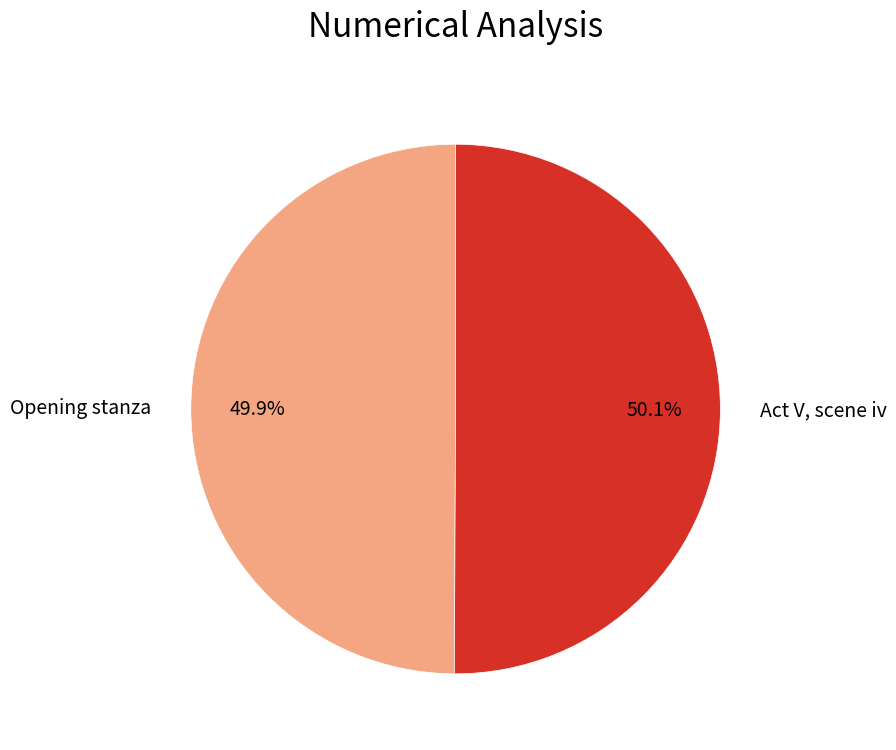

Does any single category account for the majority?

Yes